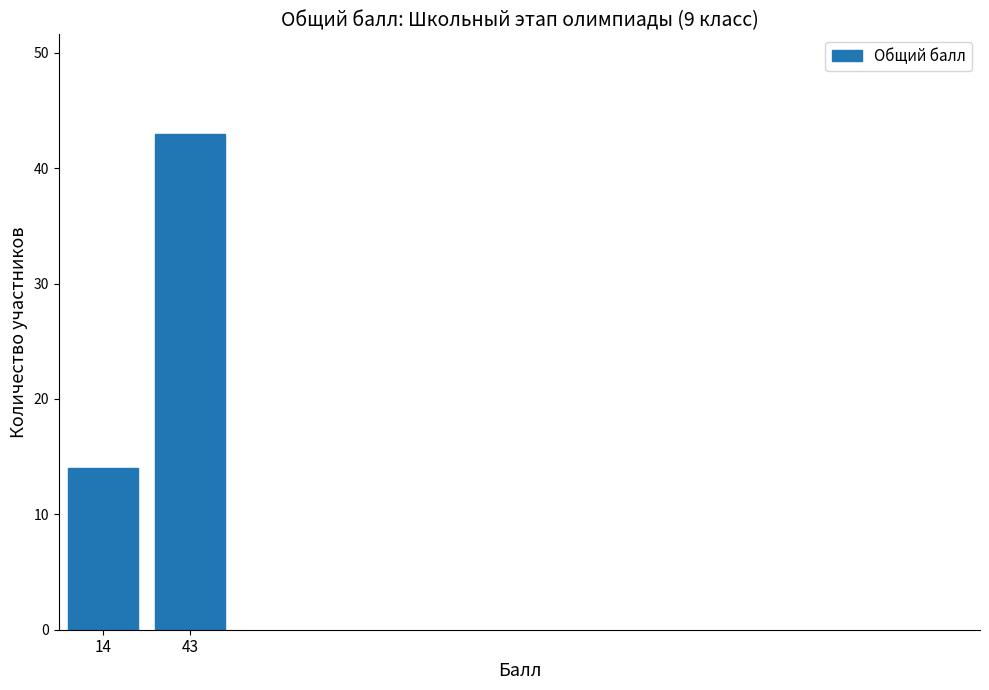

Reading right to left, what are all the values shown in this chart?

43	14